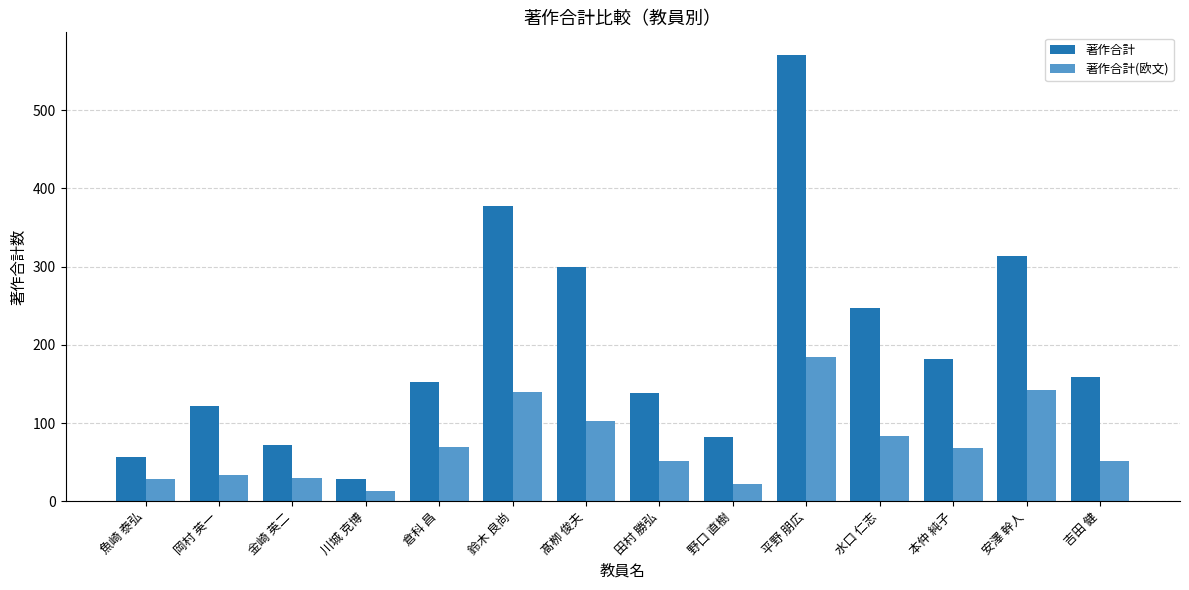

What is the average value of the 著作合計 series?

200